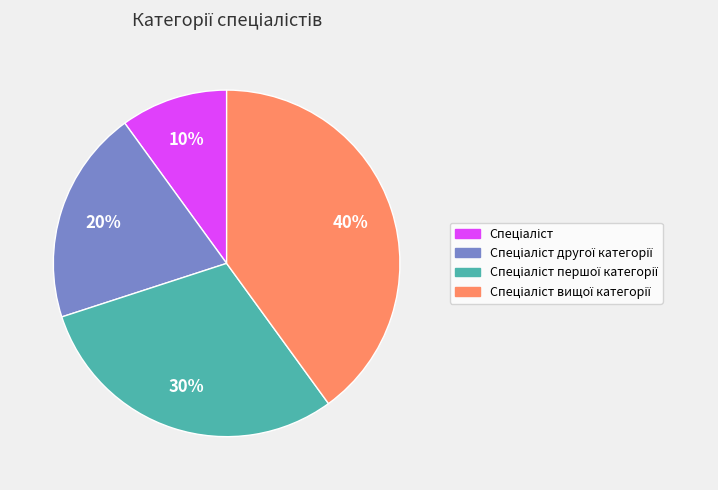

How many segments does this pie chart have?

4